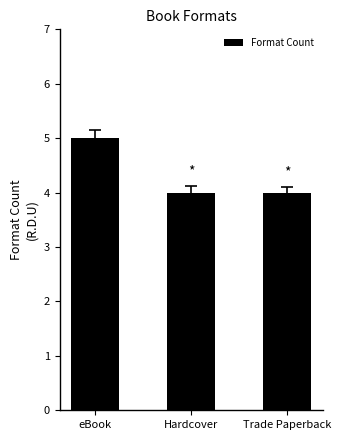

Reading left to right, what are all the values shown in this chart?

eBook=5	Hardcover=4	Trade Paperback=4